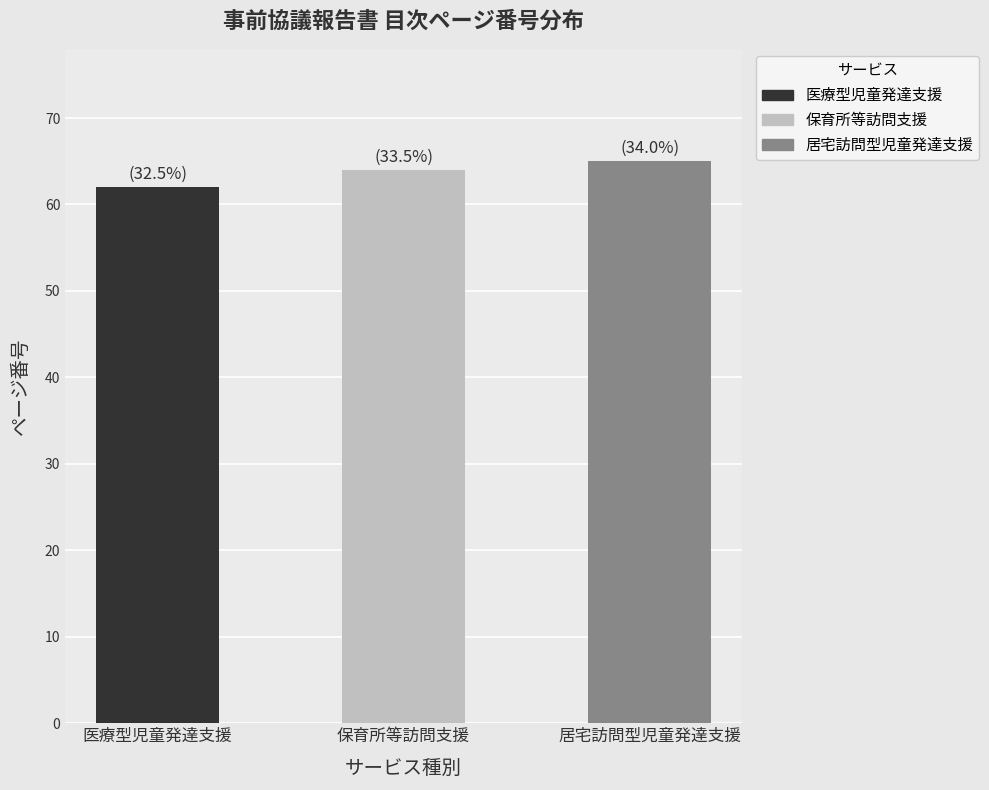

How many bars are there in total?

3